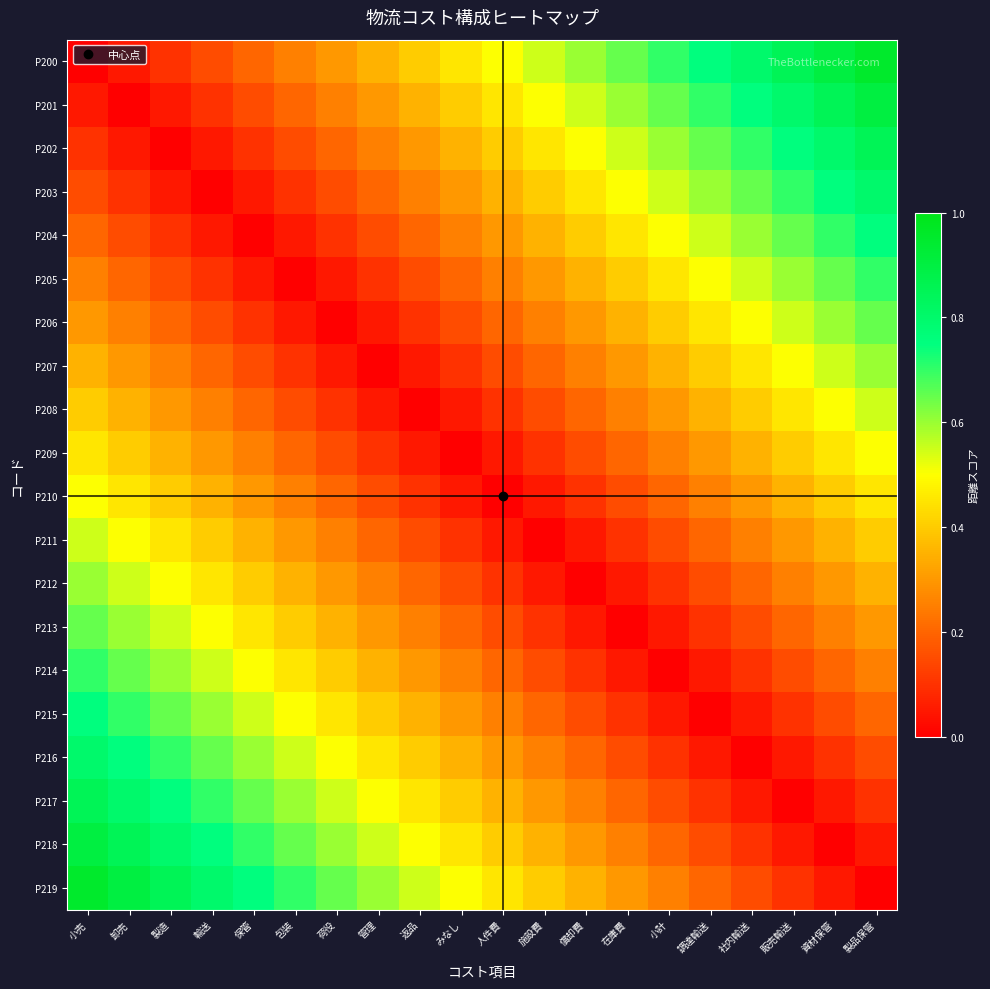

How many series are shown in this chart?

20